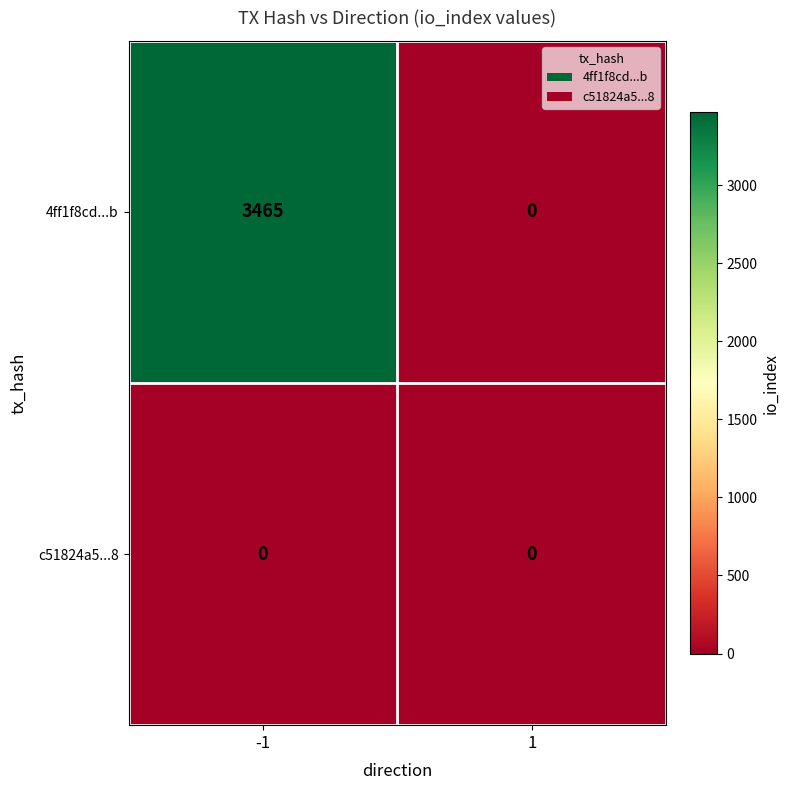

Which series has the largest range (max minus min)?

4ff1f8cd...b